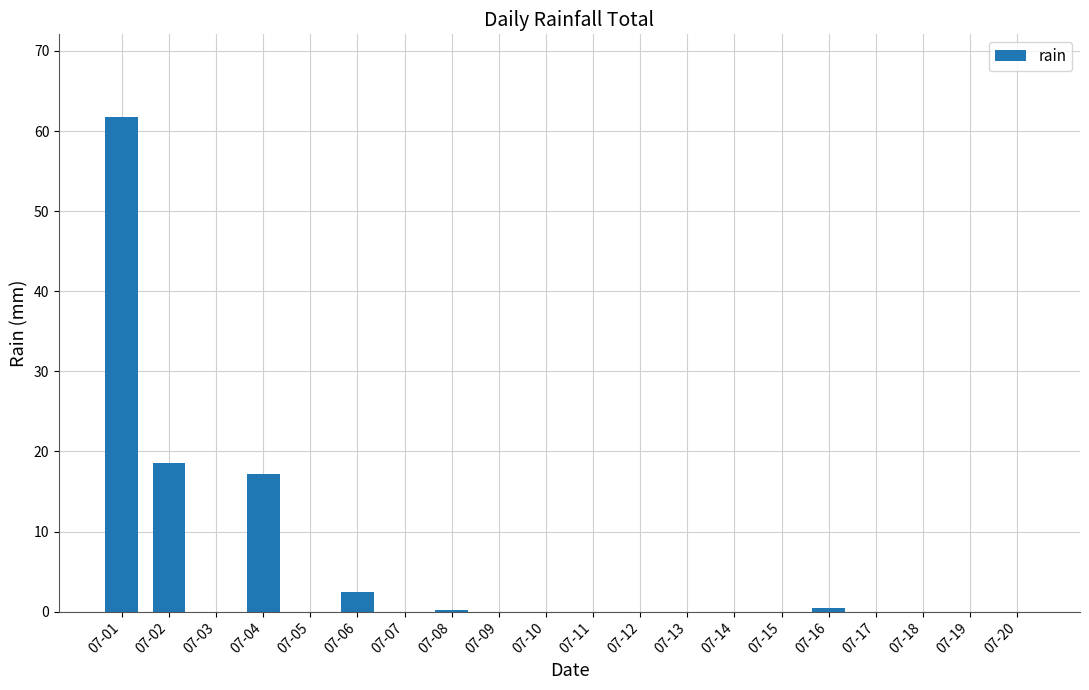

Between 07-06 and 07-10, which is larger?

07-06